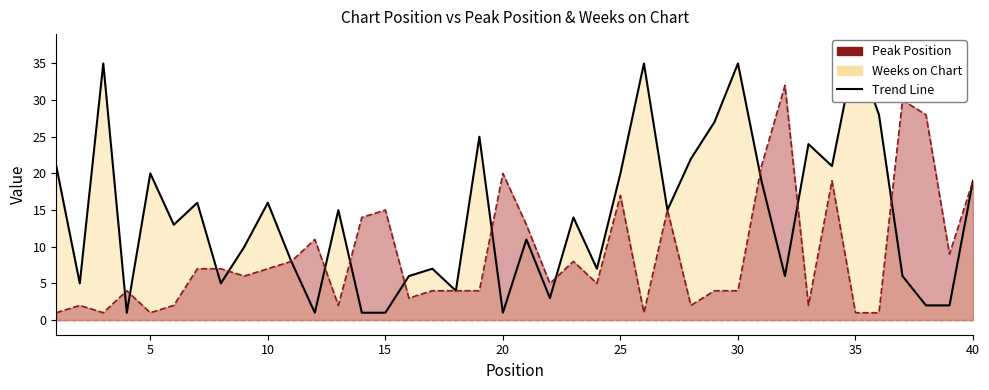

Between 27 and 30, which series saw the biggest shift?

Weeks on Chart